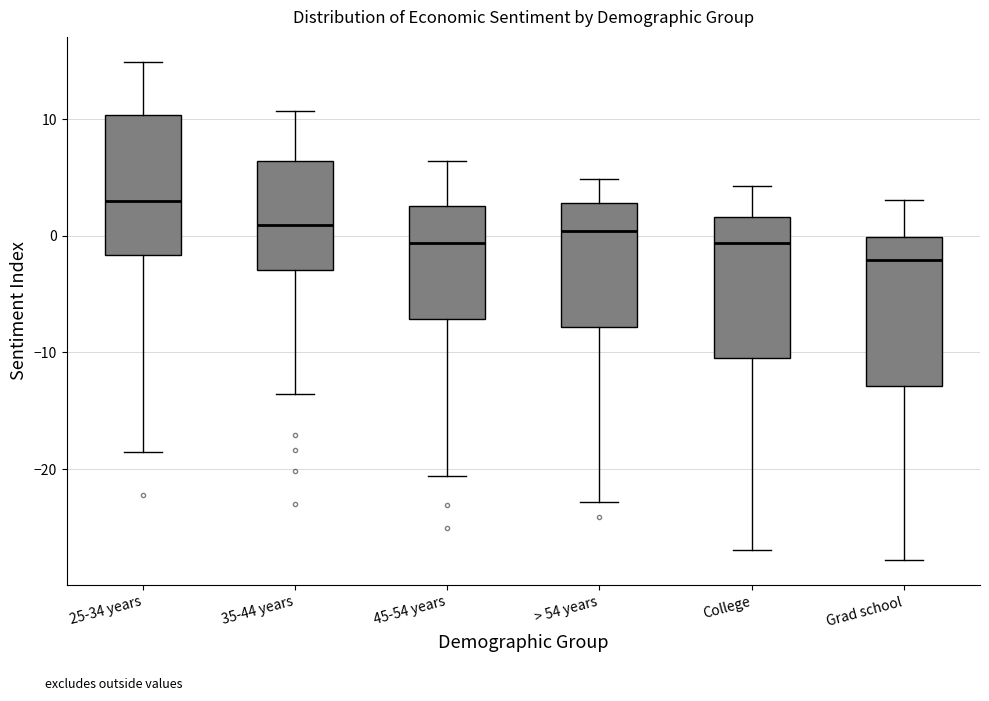

Where does the lower whisker of the box for 45-54 years end on the y-axis? The values are not printed on the chart, so give them approximately, as read against the axis.

-21